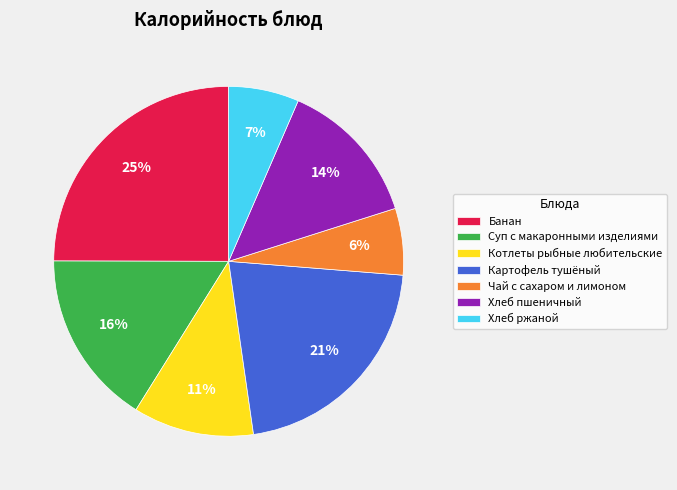

What is the ratio of the value at Чай с сахаром и лимоном to the value at Картофель тушёный?

0.3